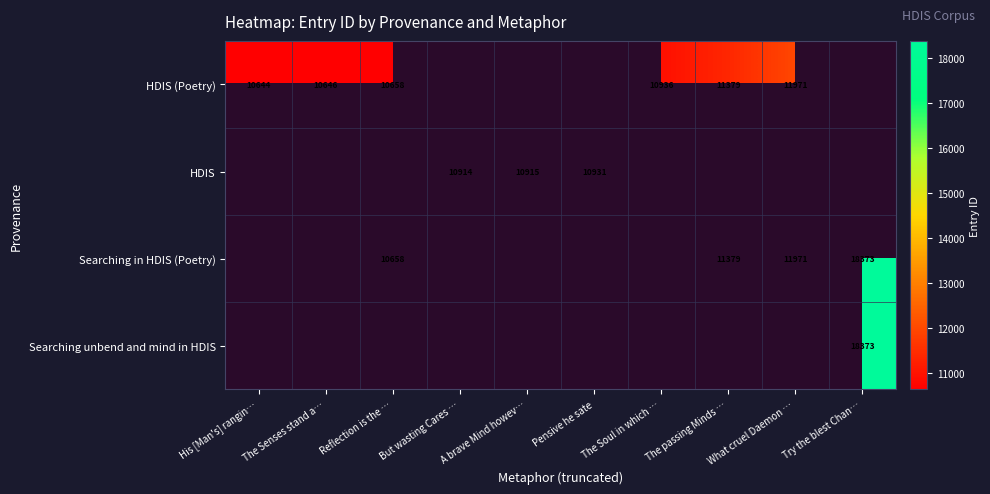

True or false: HDIS (Poetry) has a value of 2536 at The passing Minds ….

False